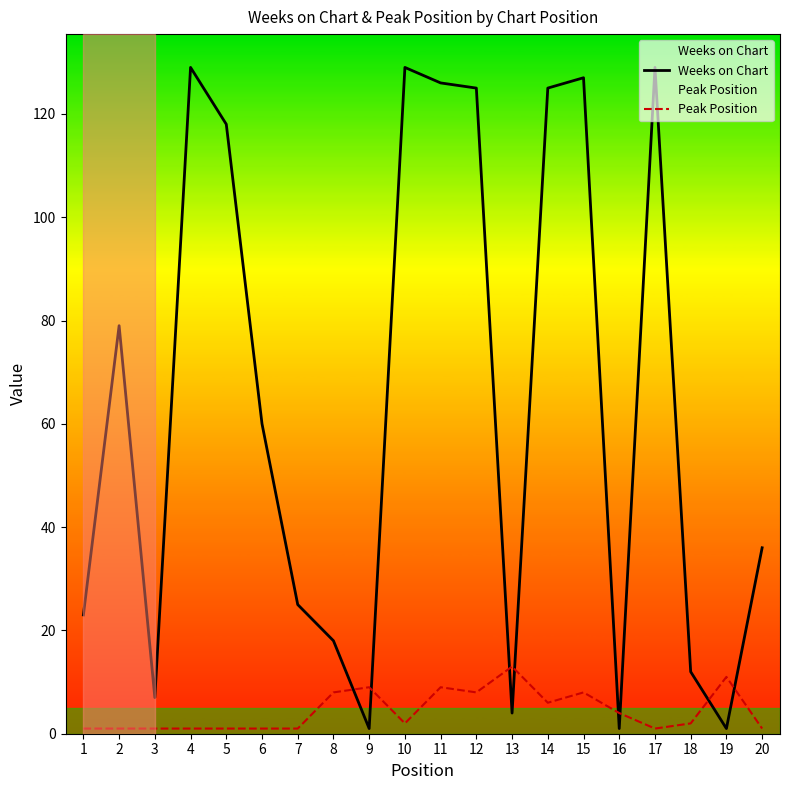

Reading left to right, what are all the values shown in this chart?

Weeks on Chart: 1=23	2=79	3=7	4=129	5=118	6=60	7=25	8=18	9=1	10=129	11=126	12=125	13=4	14=125	15=127	16=1	17=129	18=12	19=1	20=36
Peak Position: 1=1	2=1	3=1	4=1	5=1	6=1	7=1	8=8	9=9	10=2	11=9	12=8	13=13	14=6	15=8	16=4	17=1	18=2	19=11	20=1